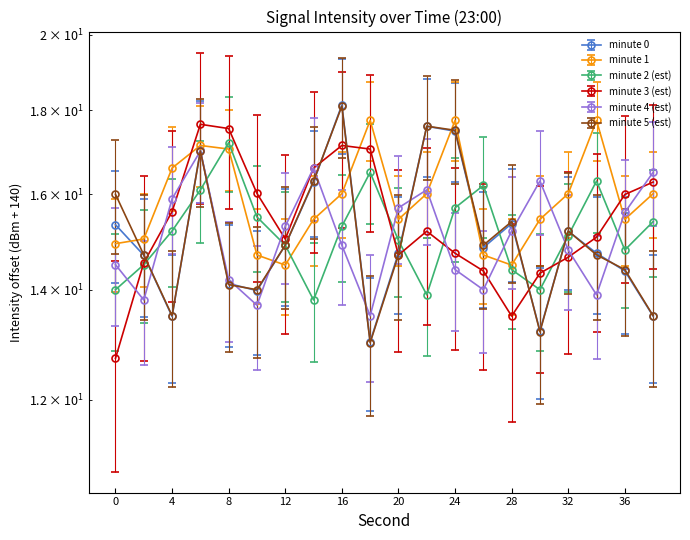

At which category is the sum across all series the highest?

6